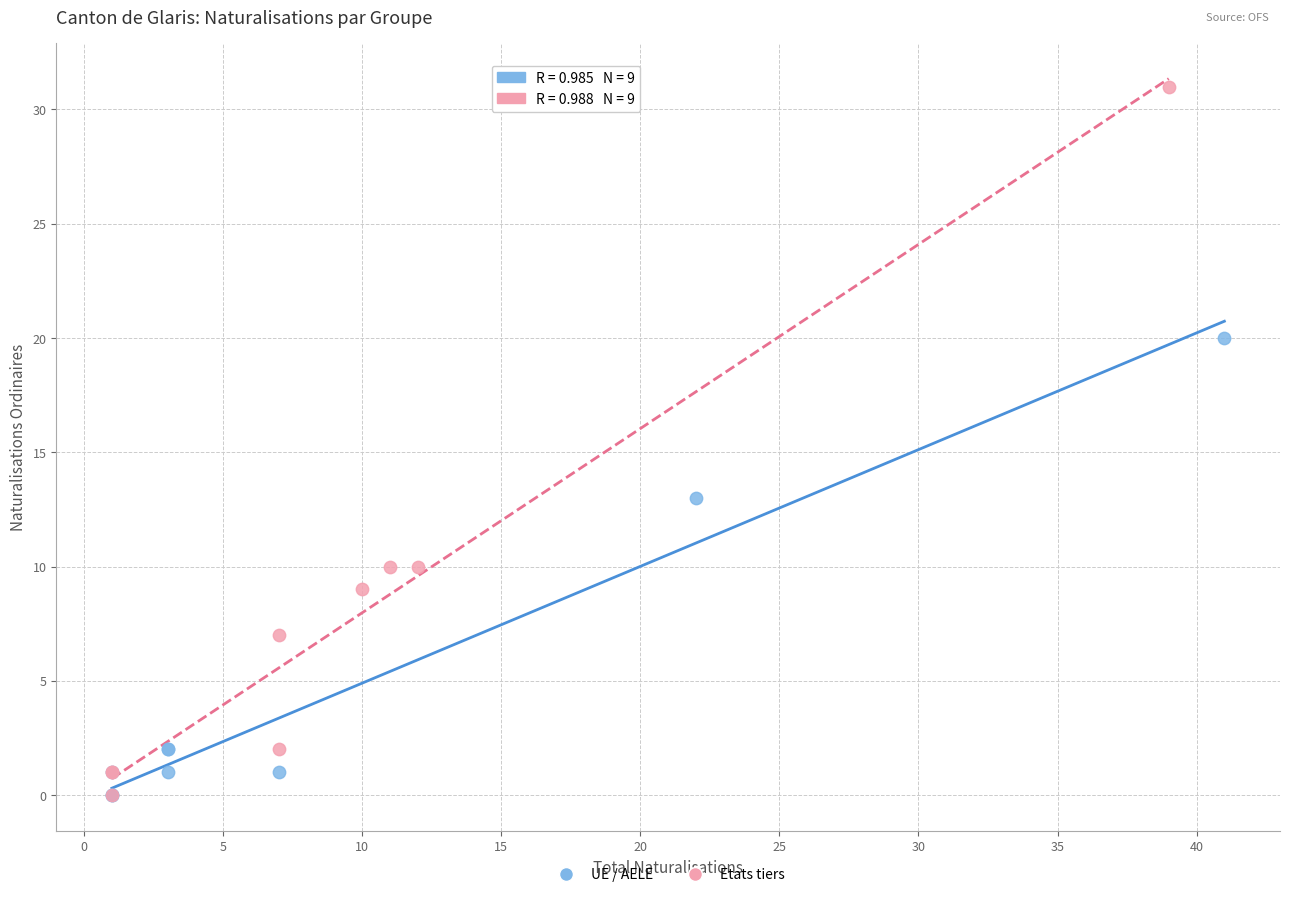

Which series has the widest spread of Y values?

Etats tiers